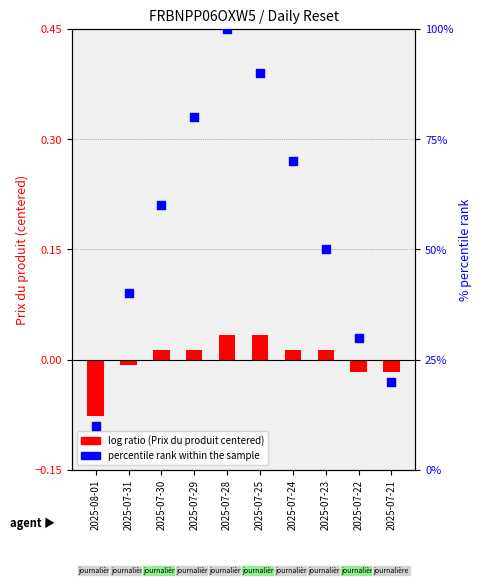

Which series has the widest spread of Y values?

percentile rank within the sample